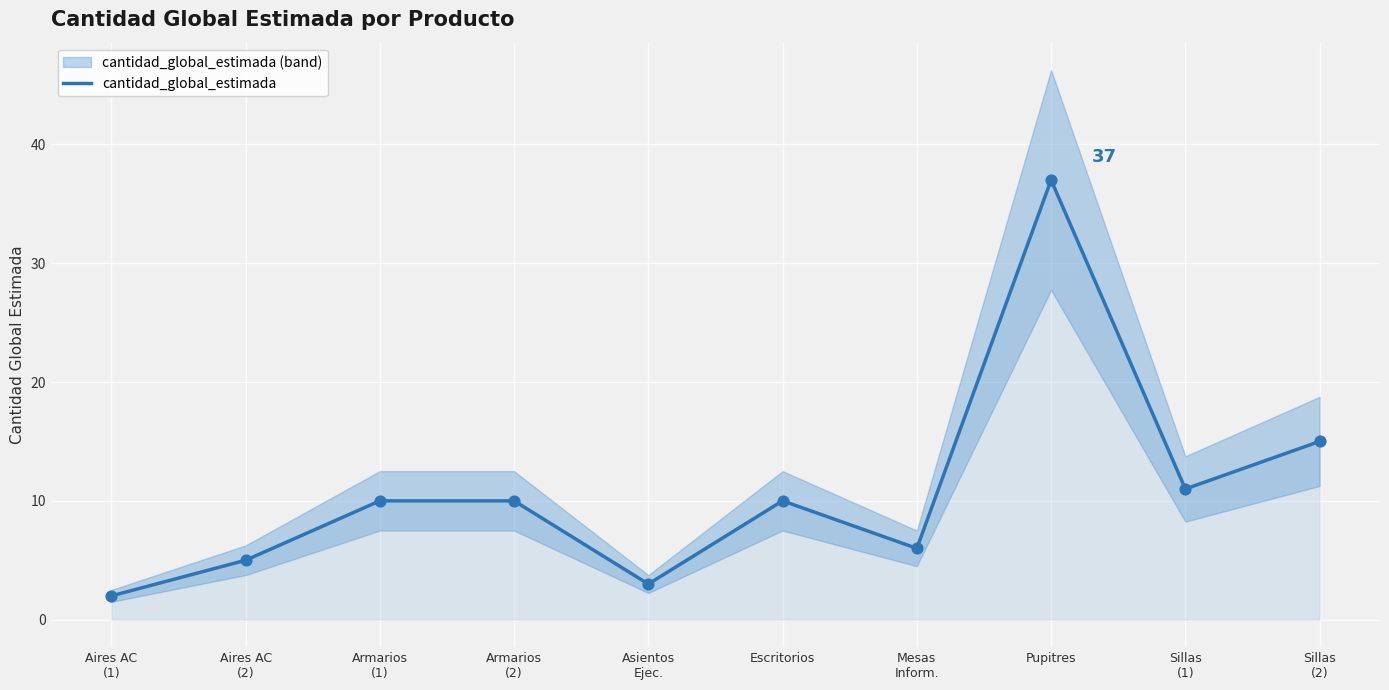

What is the change in value from Mesas
Inform. to Pupitres?

+31